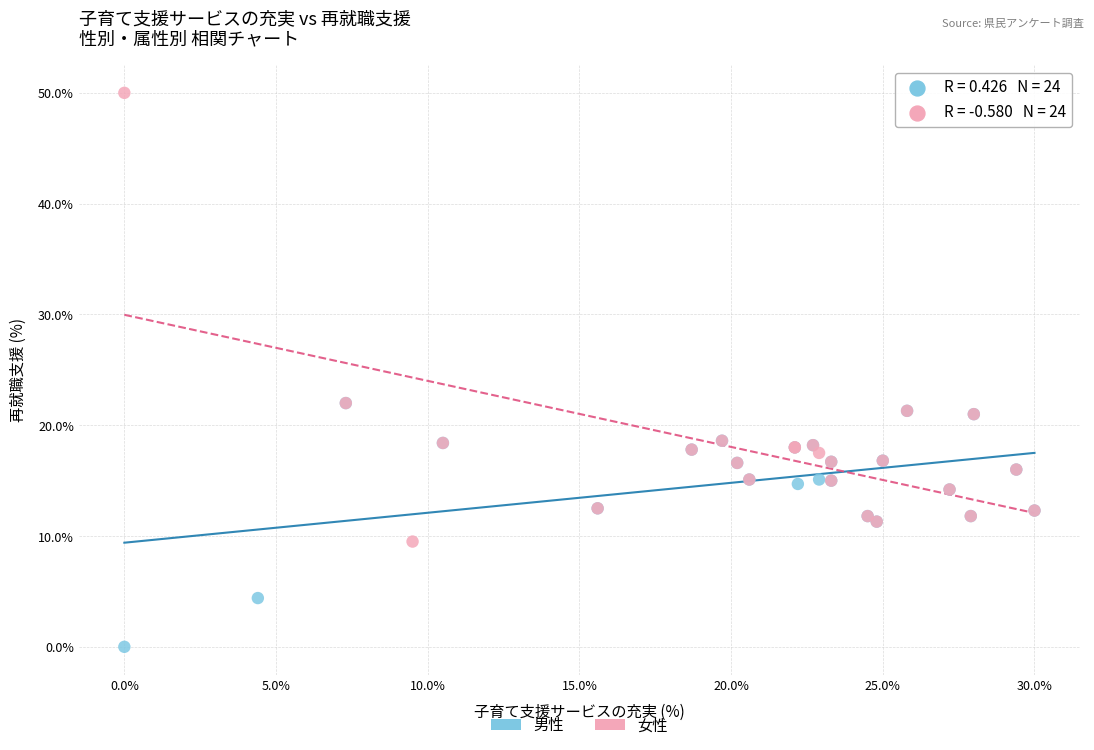

Which series has the widest spread of Y values?

女性